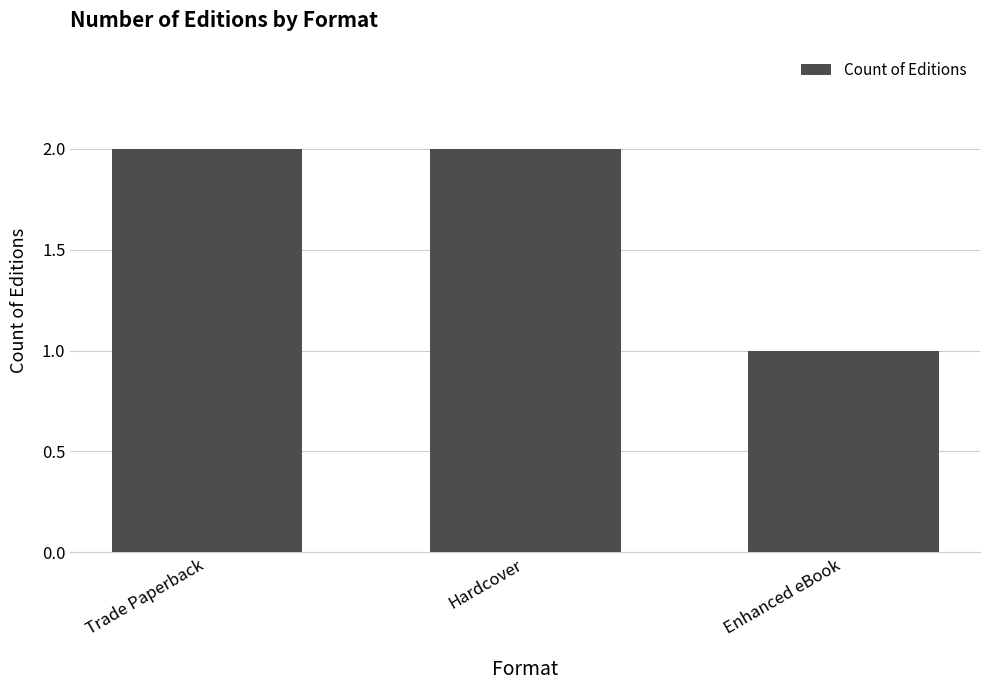

What is the label of the 2nd bar from the left?

Hardcover